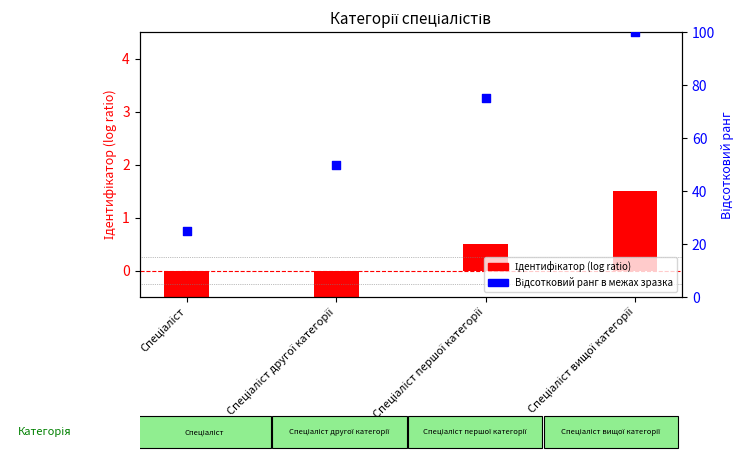

Which series has the largest total across all categories?

Відсотковий ранг